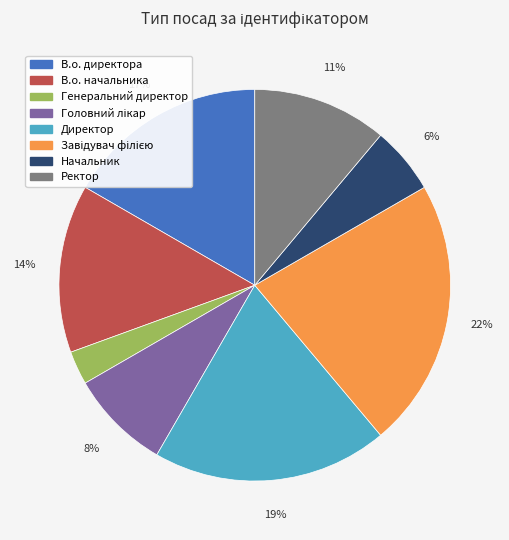

To the nearest percent, what is the average slice percentage?

12%